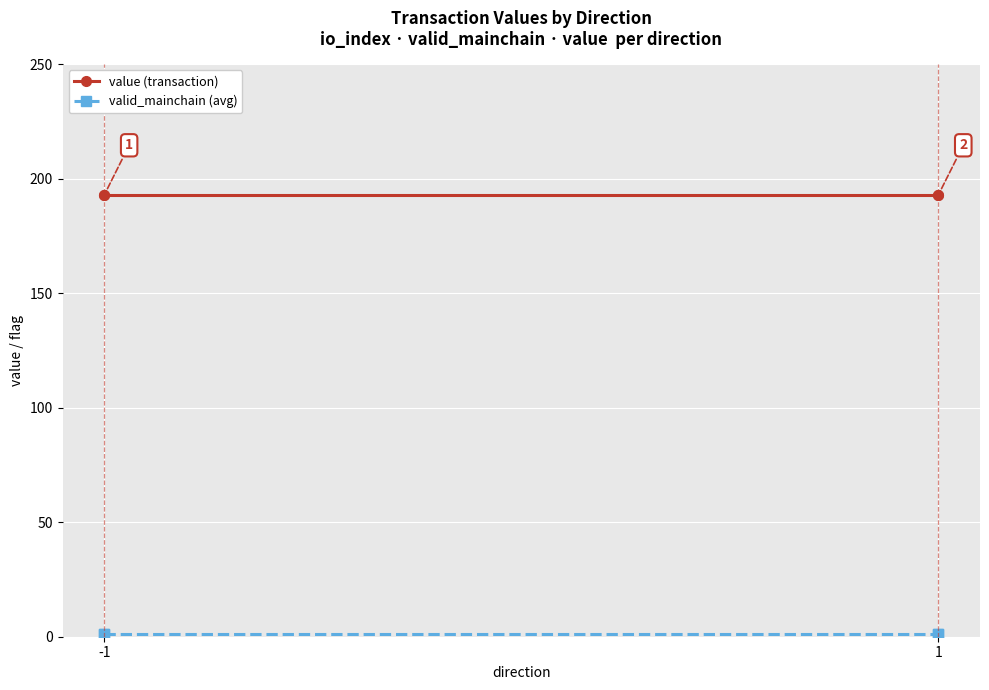

True or false: valid_mainchain (avg) has more than 2 interior local peaks.

False